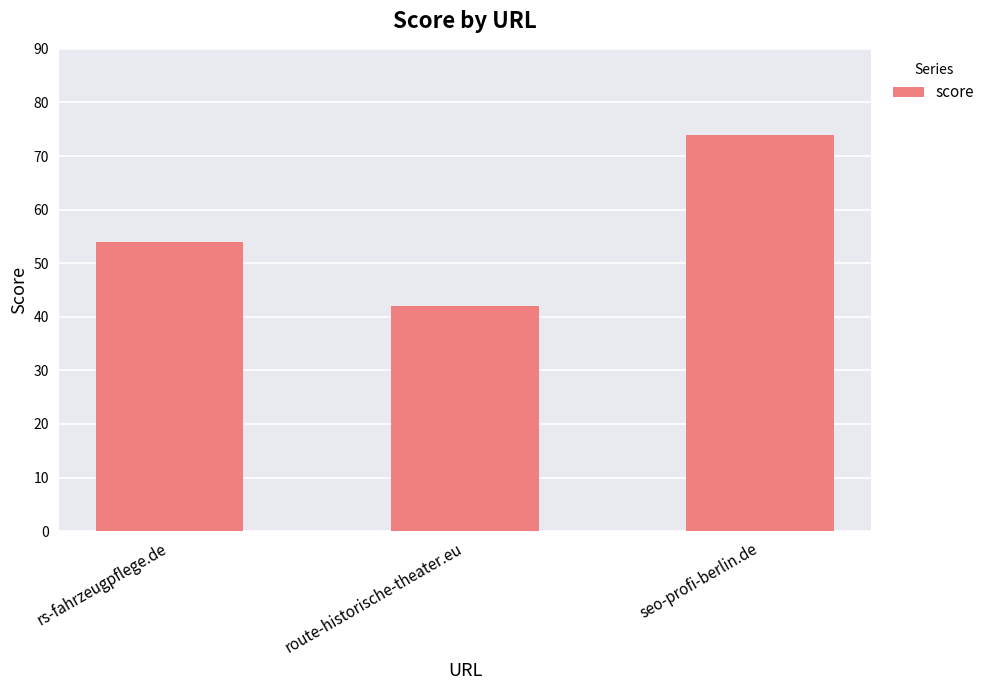

The chart shows a value of 54 at rs-fahrzeugpflege.de. True or false?

True